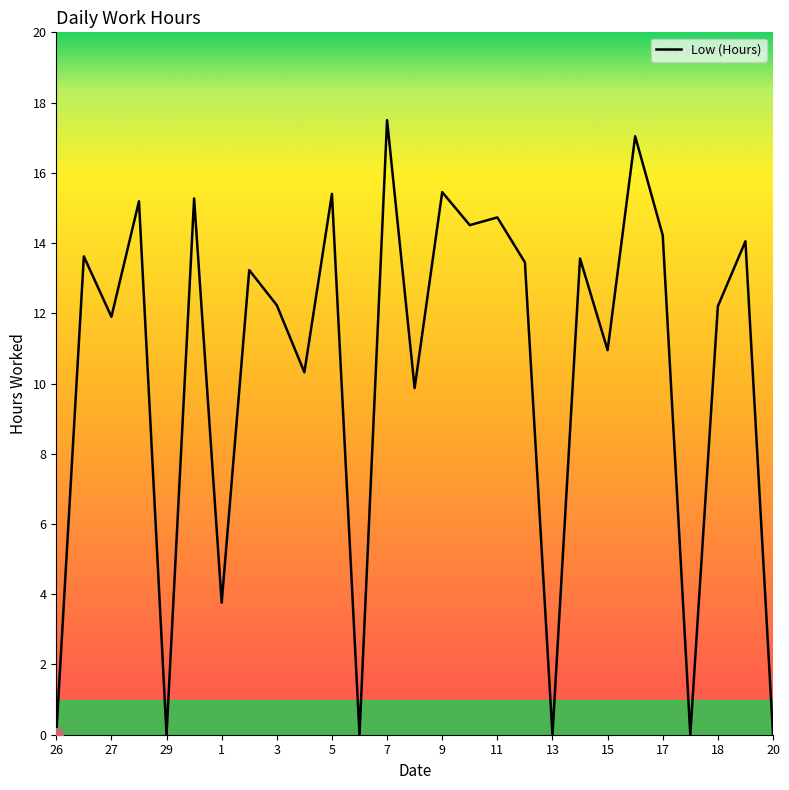

What is the difference between the second highest and minimum values?

17.0